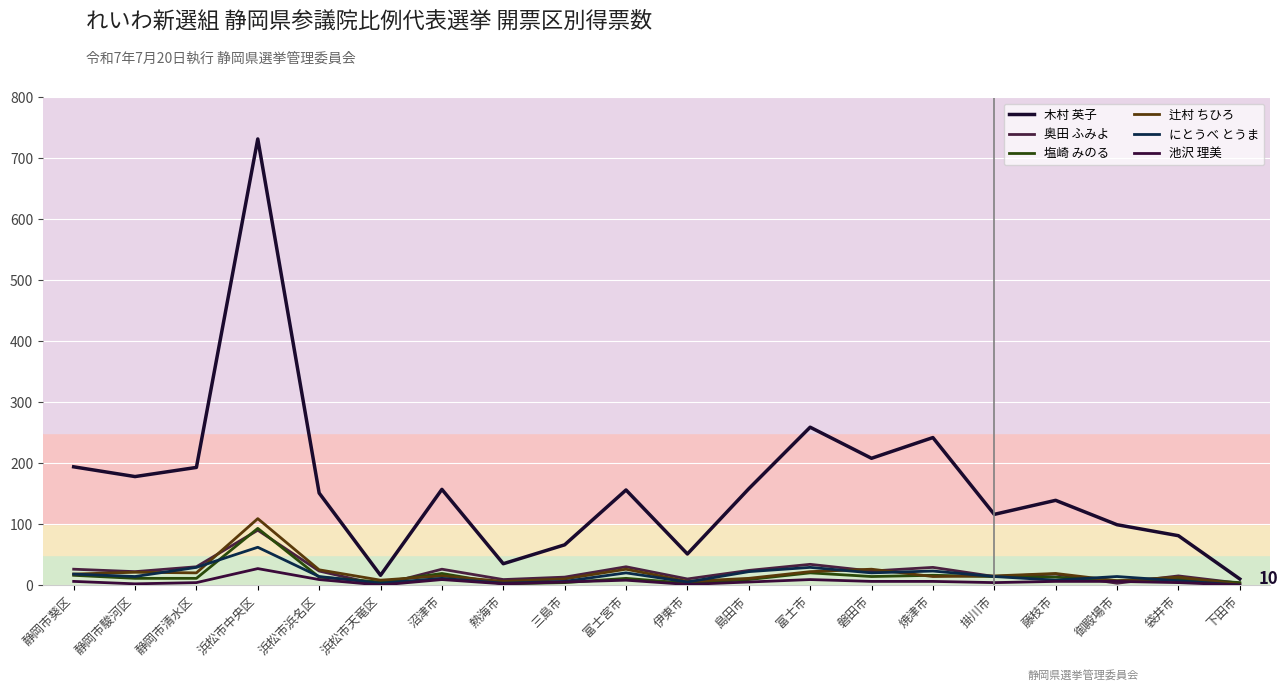

At which label does にとうべ とうま reach its minimum?

下田市